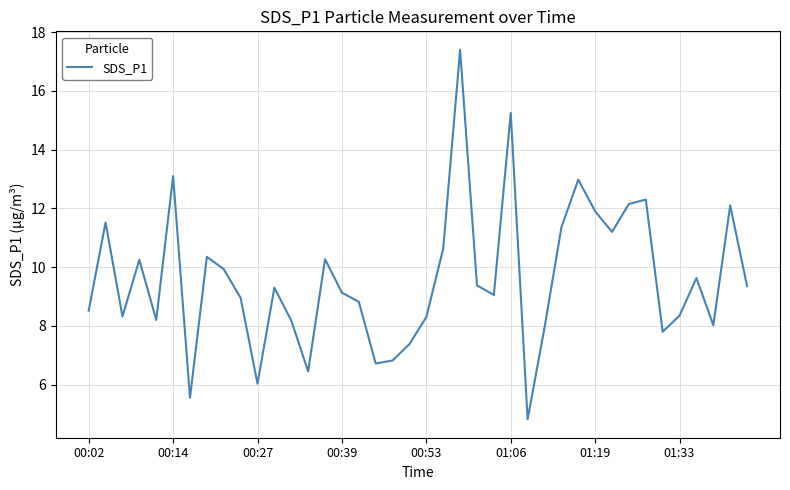

What is the difference between the maximum and minimum values?

12.6